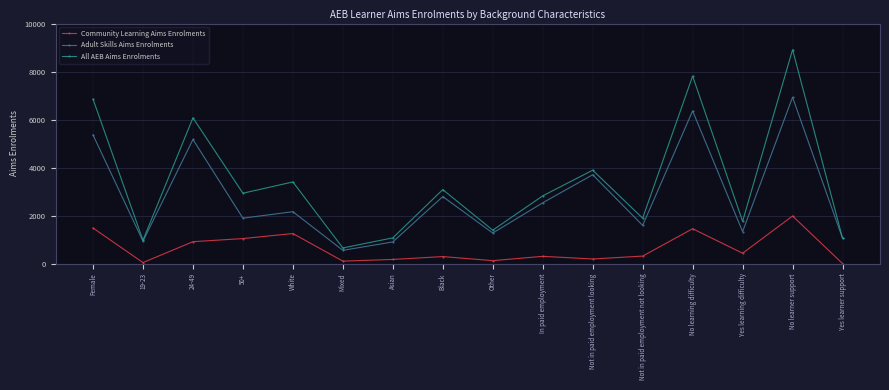

True or false: Community Learning Aims Enrolments and Adult Skills Aims Enrolments intersect in this chart.

False